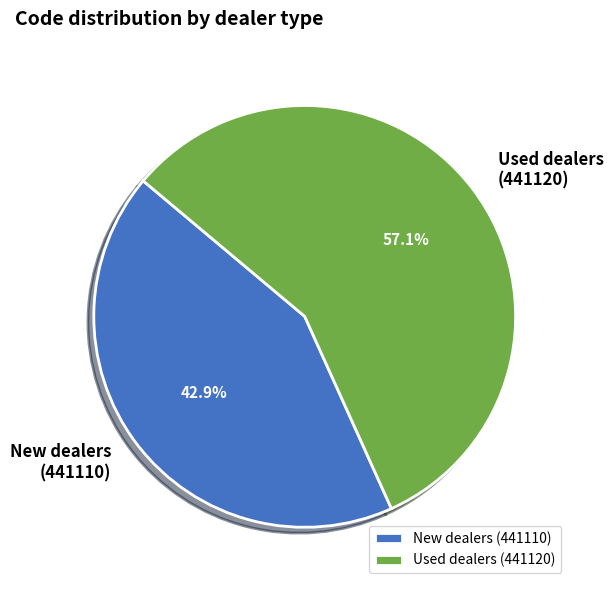

How much of the chart is everything except Used dealers (441120)?

42.9%